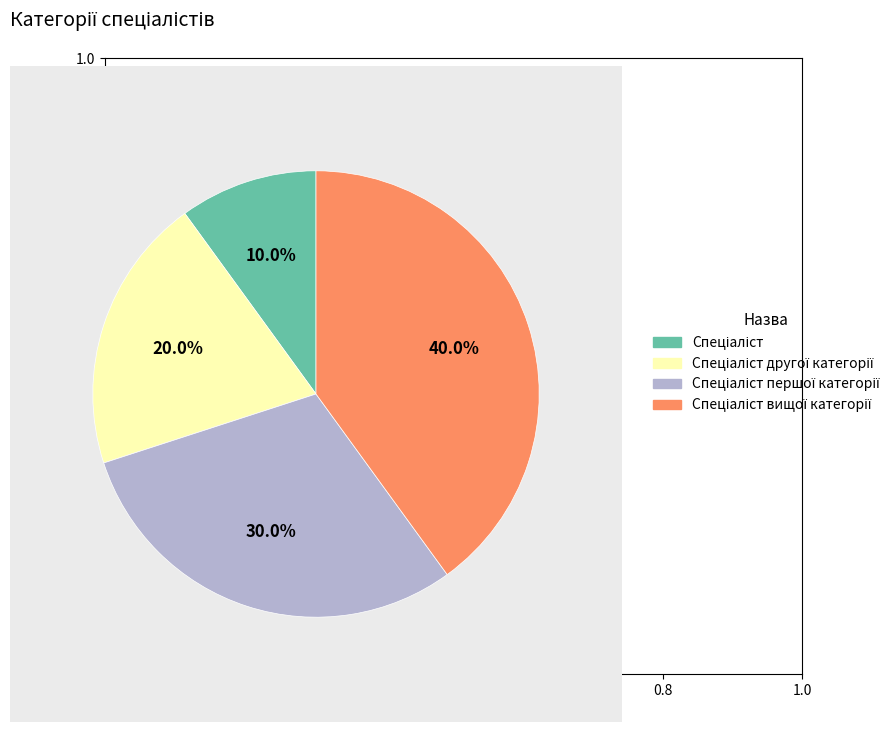

Does any single category account for the majority?

No